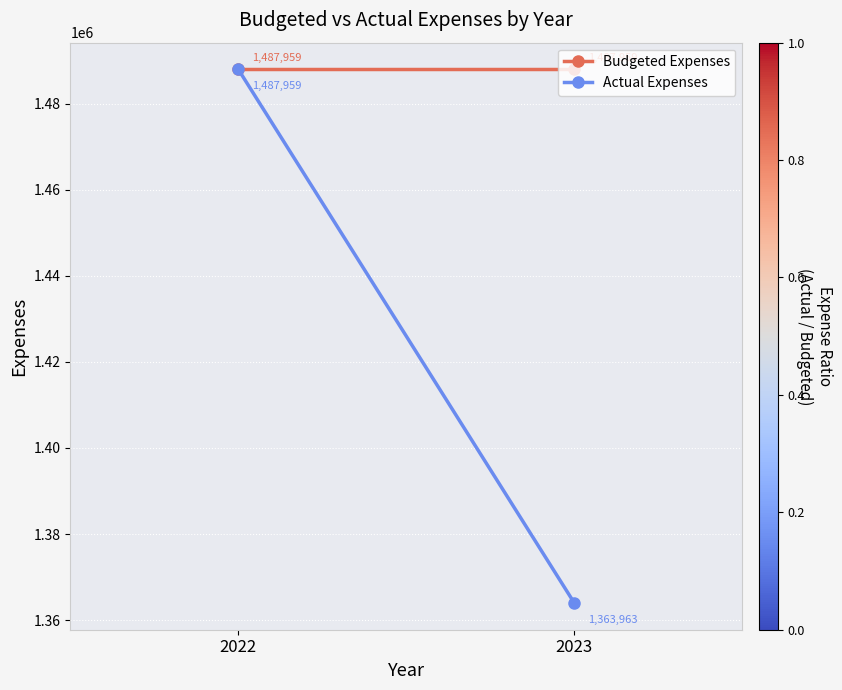

What is the value of the Budgeted Expenses point at the 1st from the left?

1487959.5